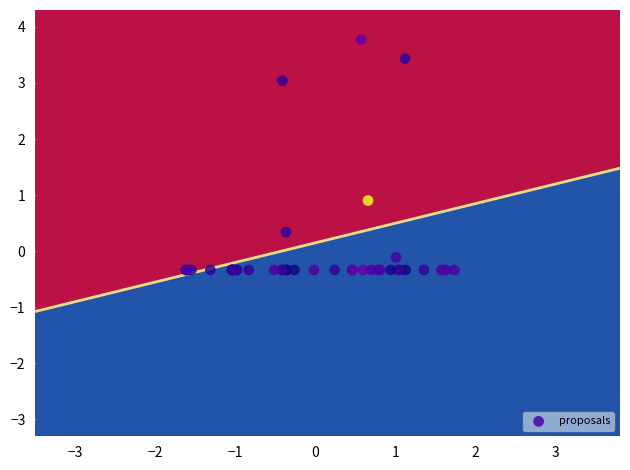

What Y value in the scatter plot is closest to 1?

0.9